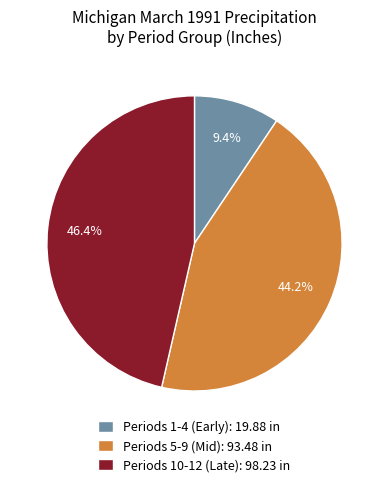

How many slices are in this pie chart?

3